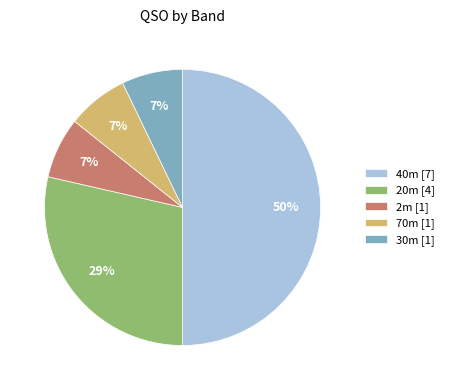

To the nearest percent, what is the combined percentage of 30m [1] and 20m [4]?

36%